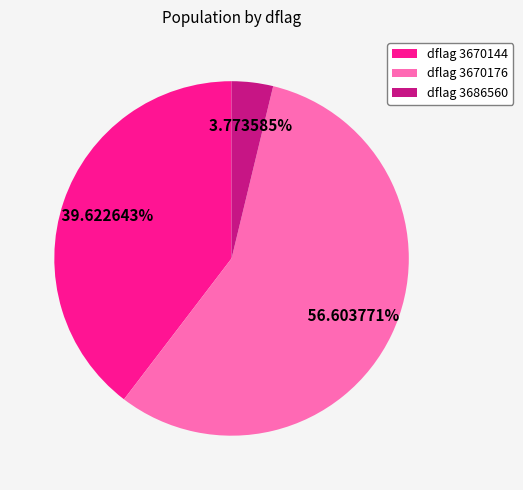

Which slice is the largest?

dflag 3670176